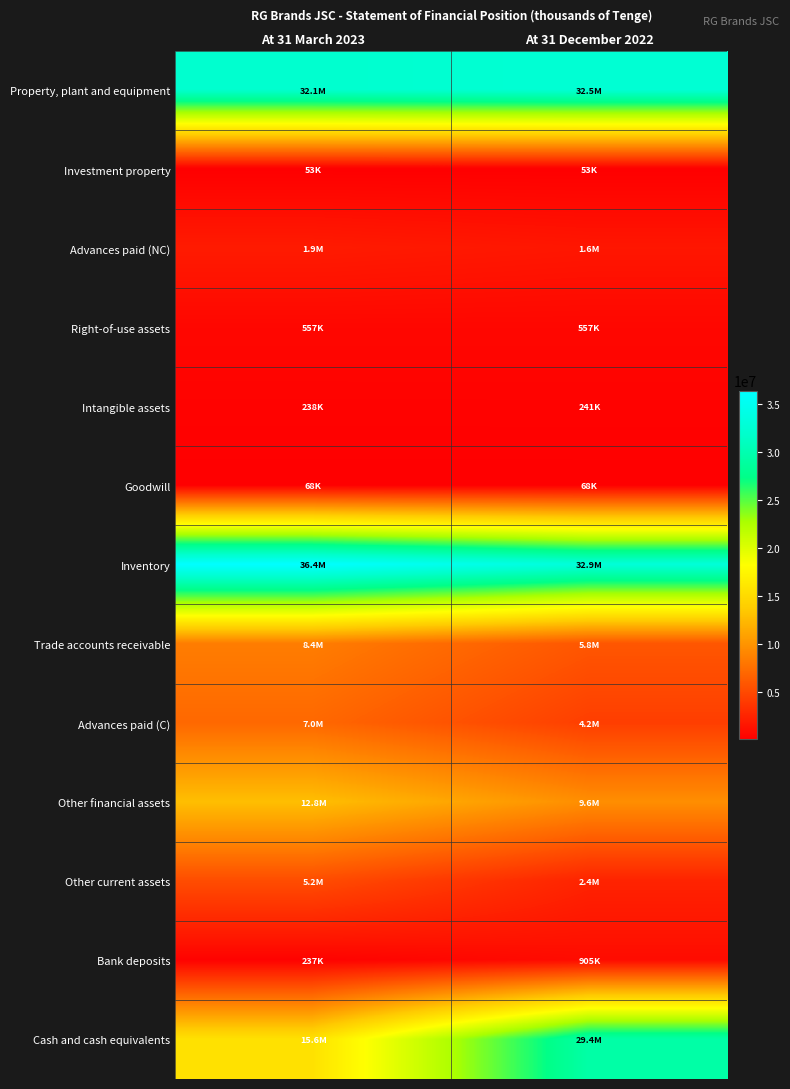

Count the number of categories in the chart.

2